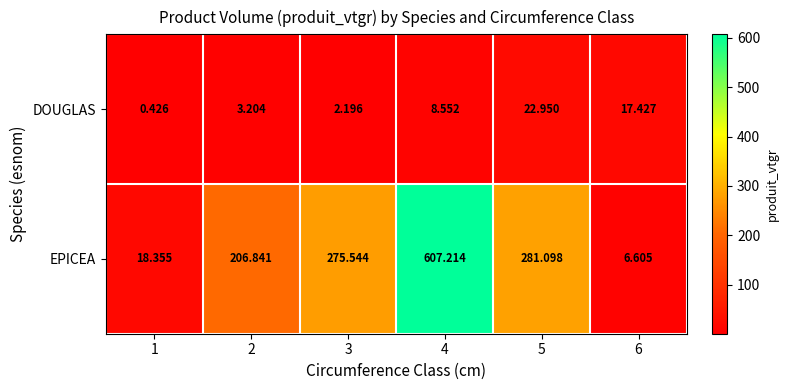

How many data points in DOUGLAS are above 8?

3